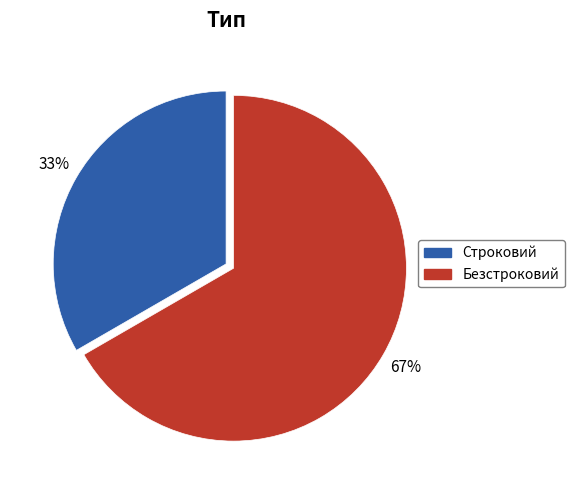

To the nearest percent, what portion does Безстроковий represent?

67%